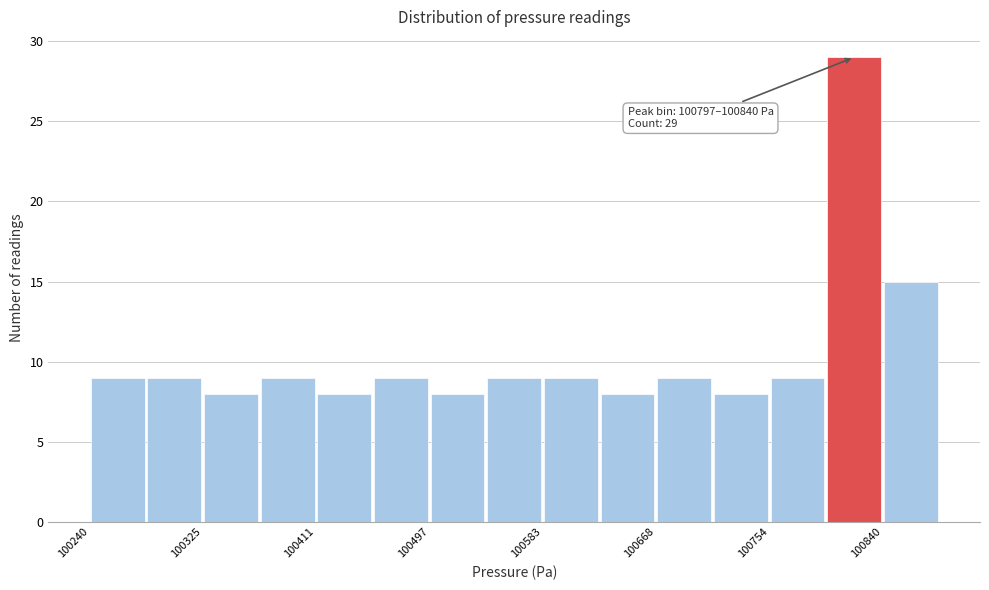

Which range on the x-axis has the tallest bar?

100800 to 100840